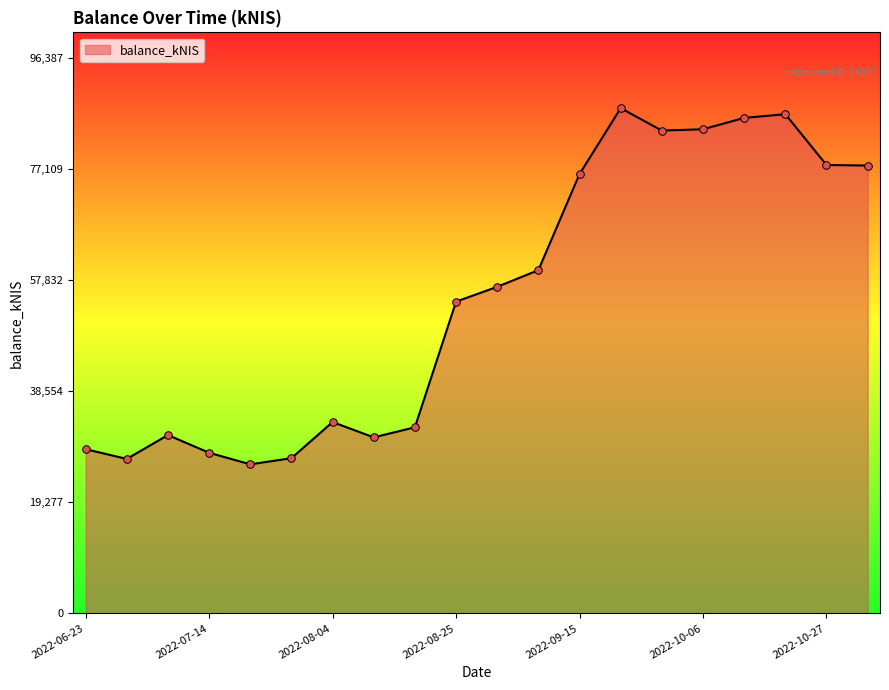

What is the smallest value displayed?

25847.8